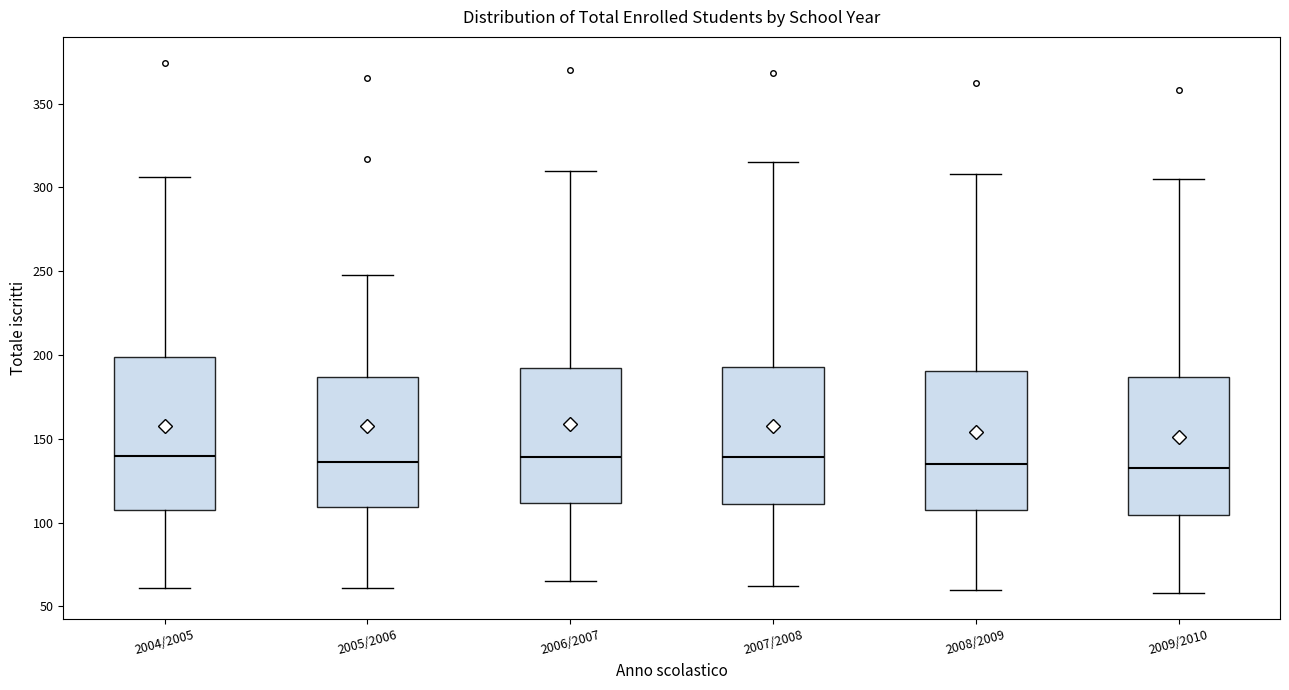

Reading left to right, read every box against the y-axis: the position of its median line, the range the box covers, and the ends of its whiskers. The values are not printed on the chart, so give them approximately, as read against the axis.

2004/2005: median 140, box 105 to 200, whiskers 60 to 305
2005/2006: median 135, box 110 to 185, whiskers 60 to 250
2006/2007: median 140, box 110 to 195, whiskers 65 to 310
2007/2008: median 140, box 110 to 195, whiskers 60 to 315
2008/2009: median 135, box 110 to 190, whiskers 60 to 310
2009/2010: median 135, box 105 to 185, whiskers 60 to 305